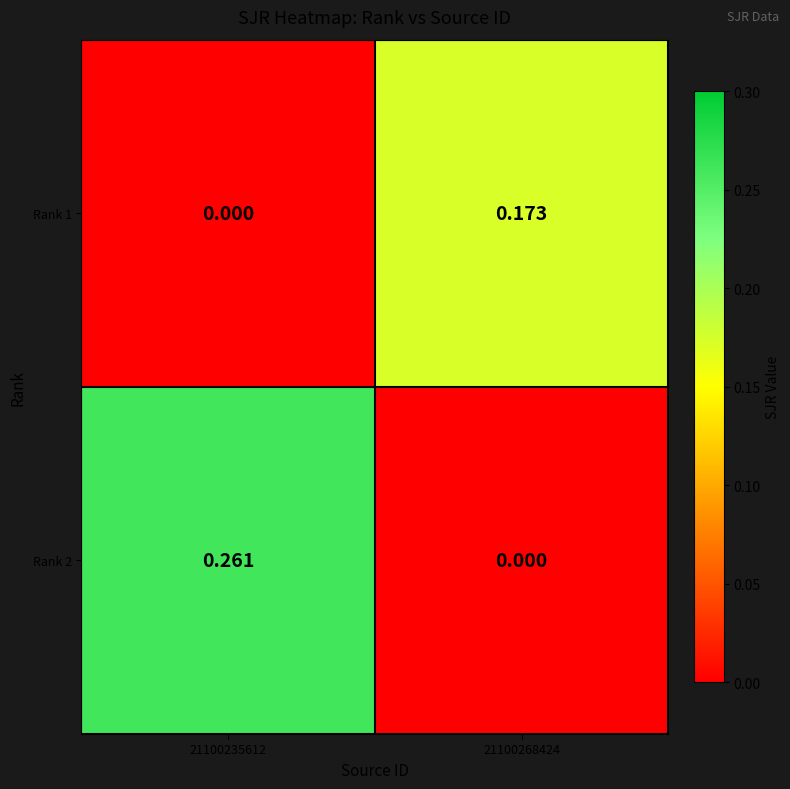

At 21100268424, list the series in order from smallest to largest.

Rank 2, Rank 1